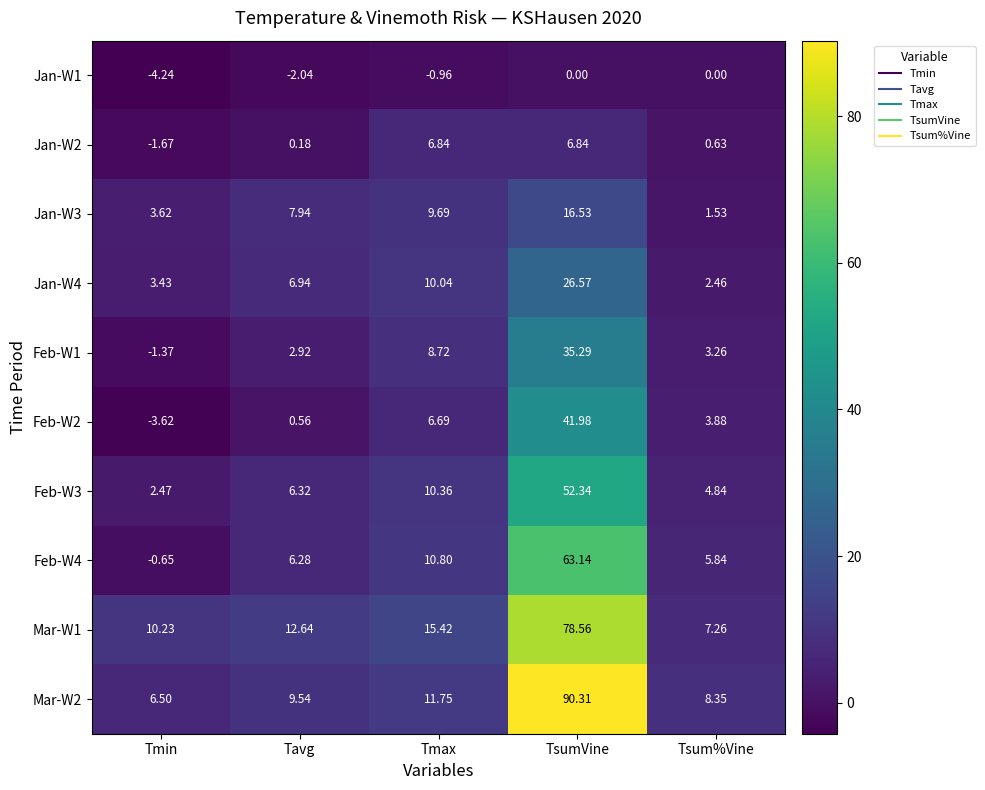

Which series has the widest spread of values?

Mar-W2